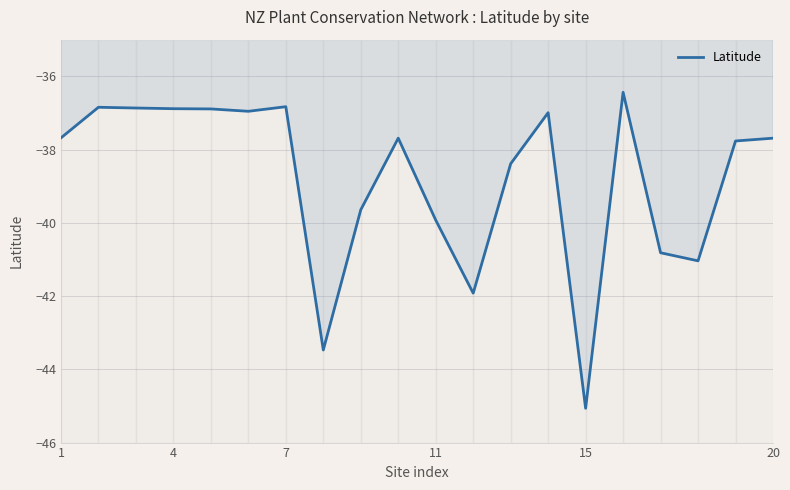

What is the difference between the second highest and second lowest values?

6.6